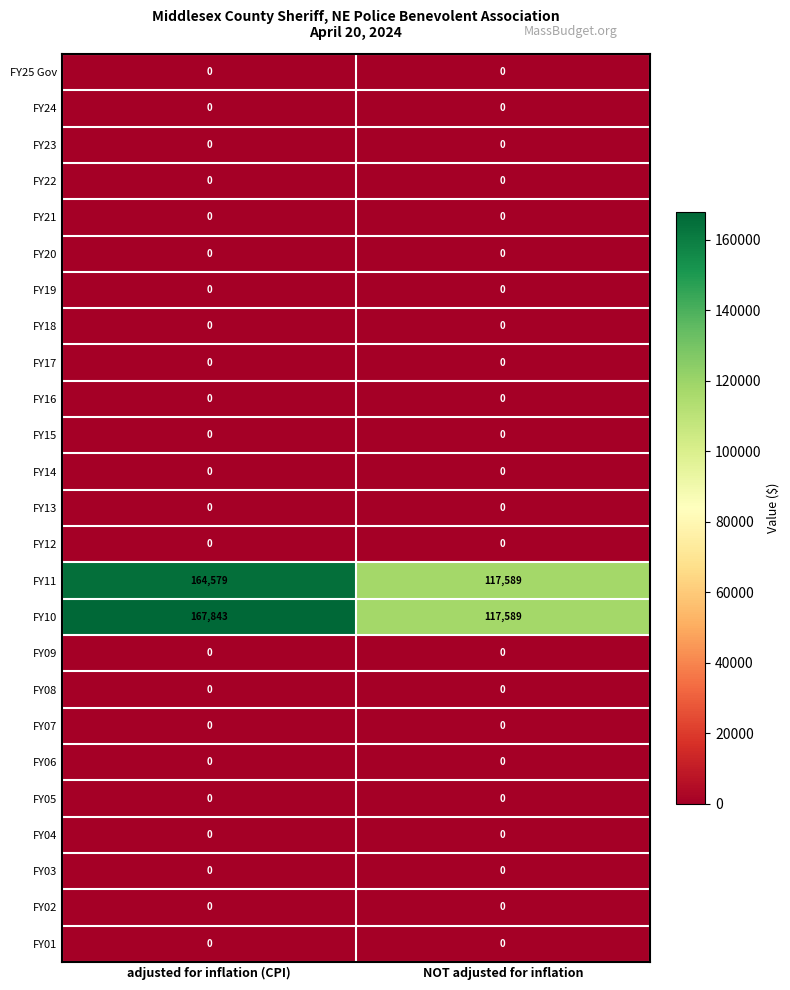

Between adjusted for inflation (CPI) and NOT adjusted for inflation, which series saw the biggest shift?

FY10